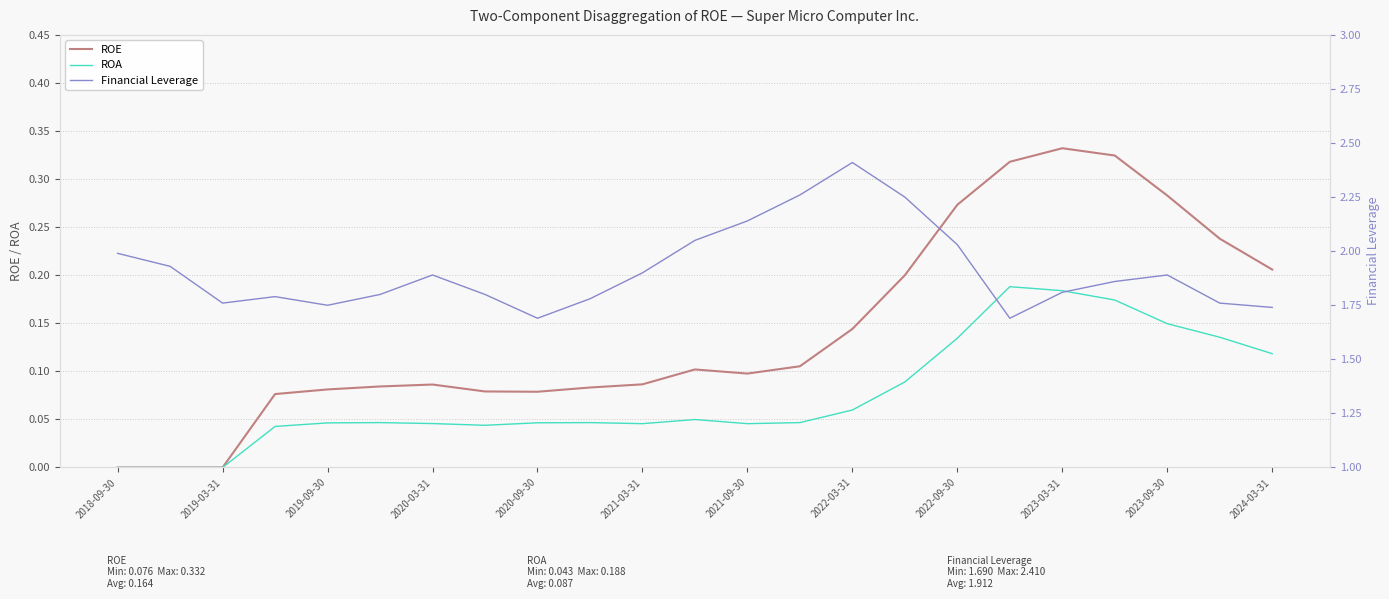

At how many categories does at least one series exceed 0?

23